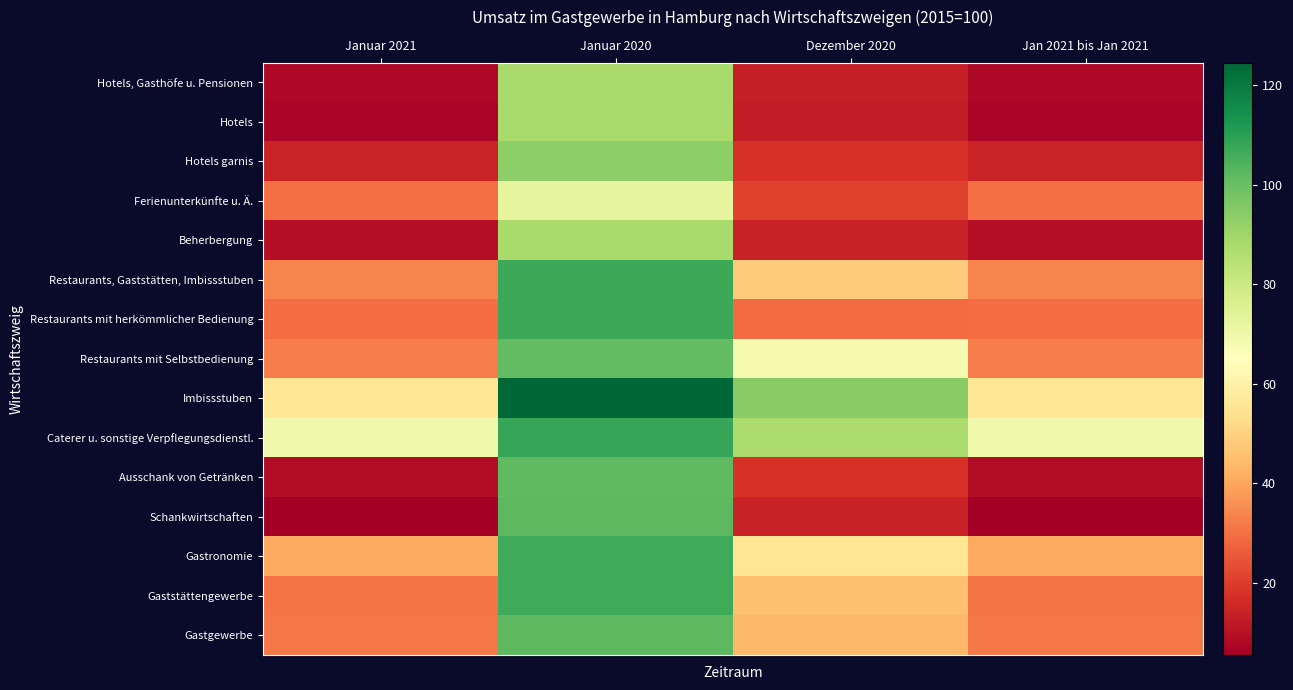

What is the difference between the highest and lowest values at Jan 2021 bis Jan 2021?

64.1